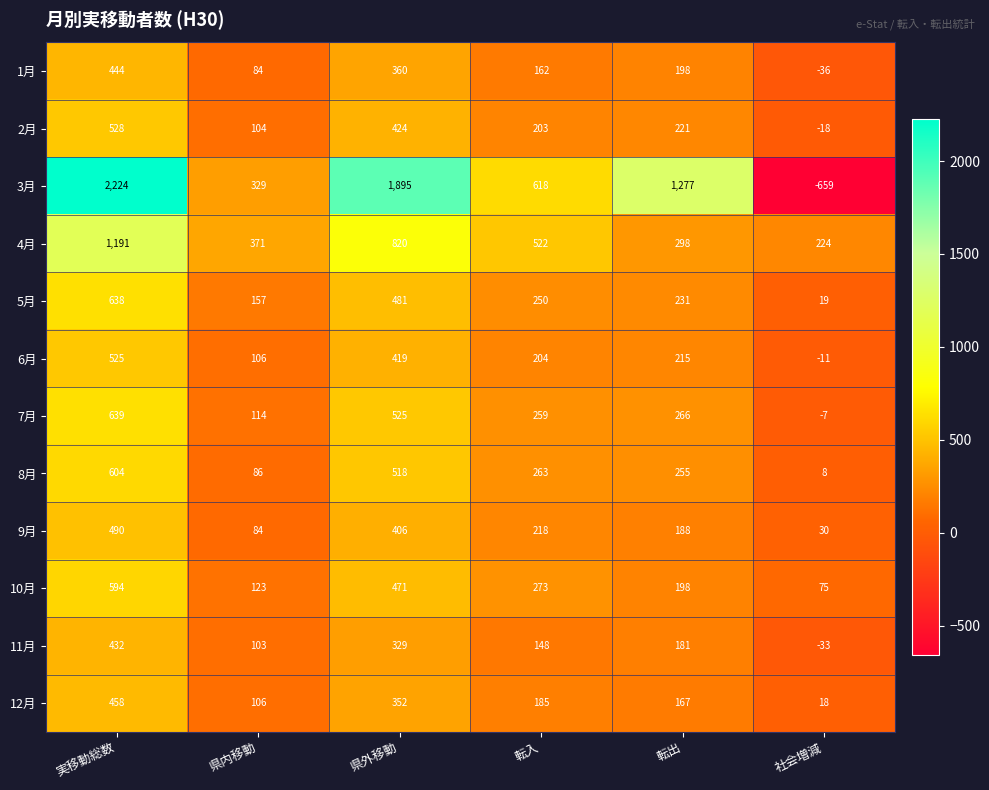

What is the spread (max minus min) of values at 県内移動?

287